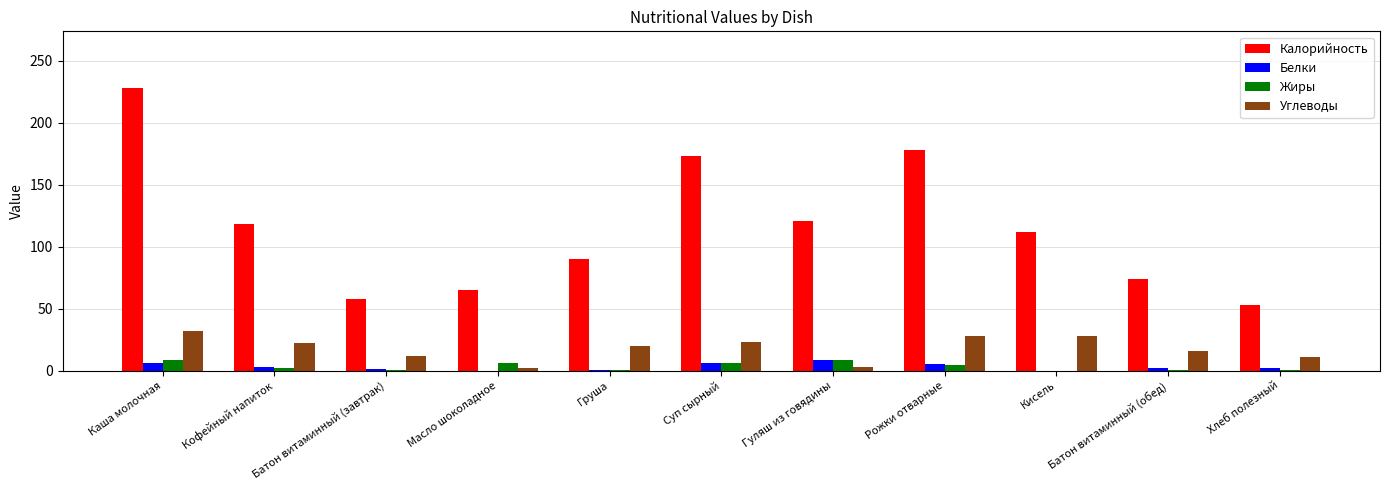

The value of Калорийность at Батон витаминный (обед) is 74.0. True or false?

True